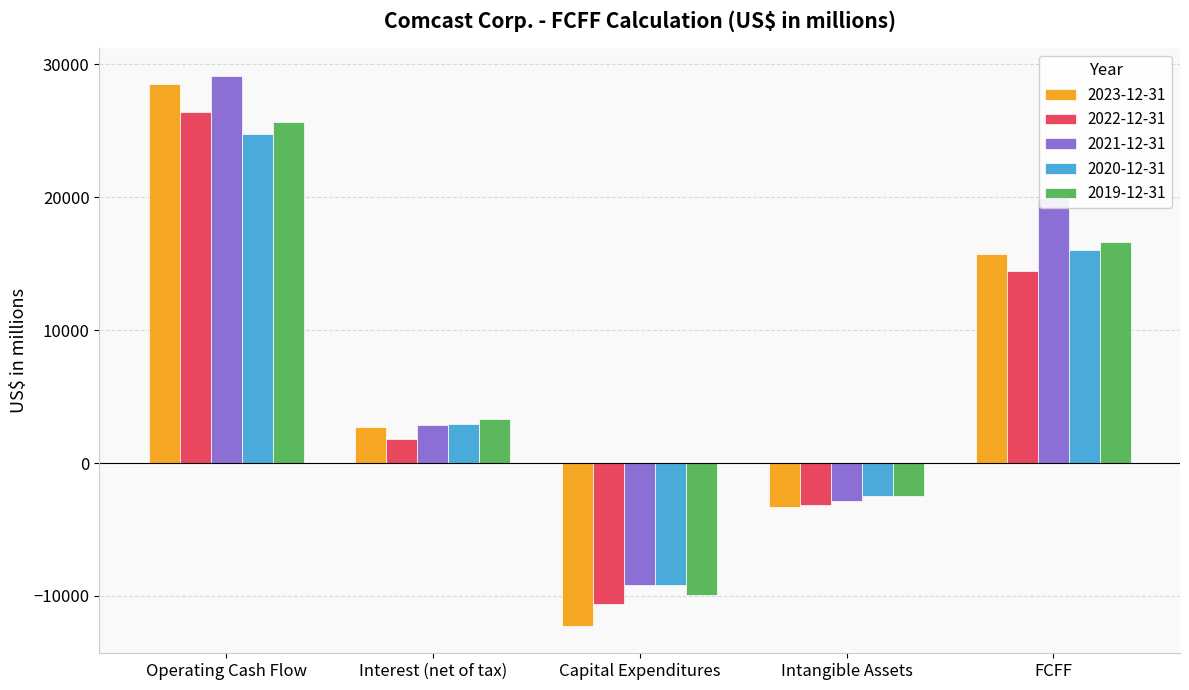

What is the value of the 2021-12-31 bar at the 1st from the left?

29146